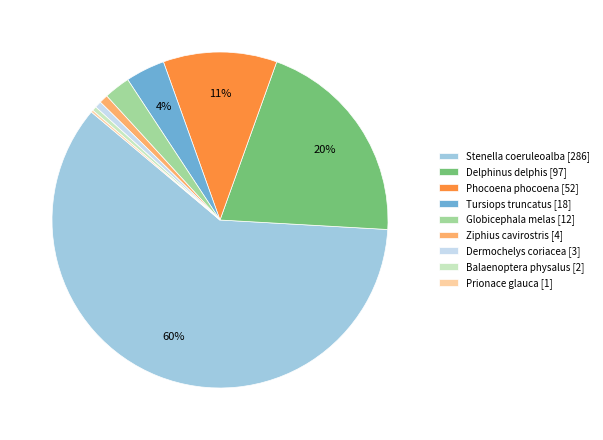

To the nearest percent, what portion does Phocoena phocoena represent?

11%